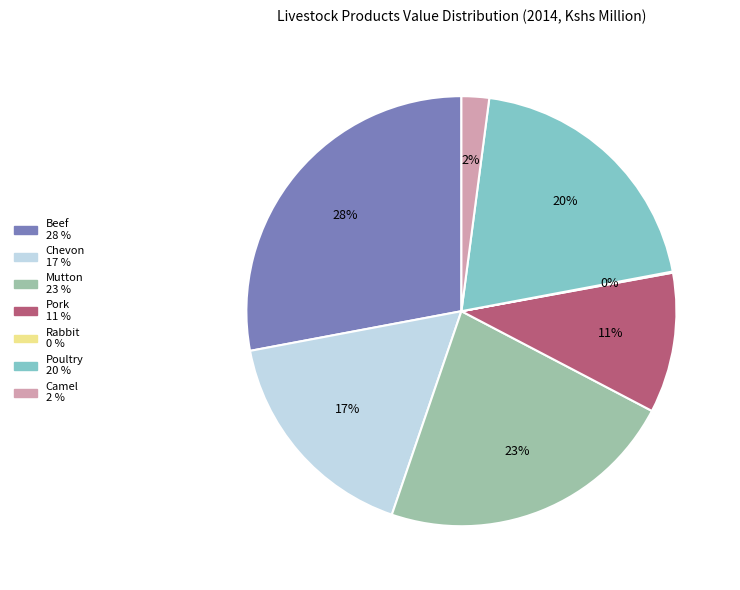

What percentage is the Pork slice, to the nearest percent?

11%